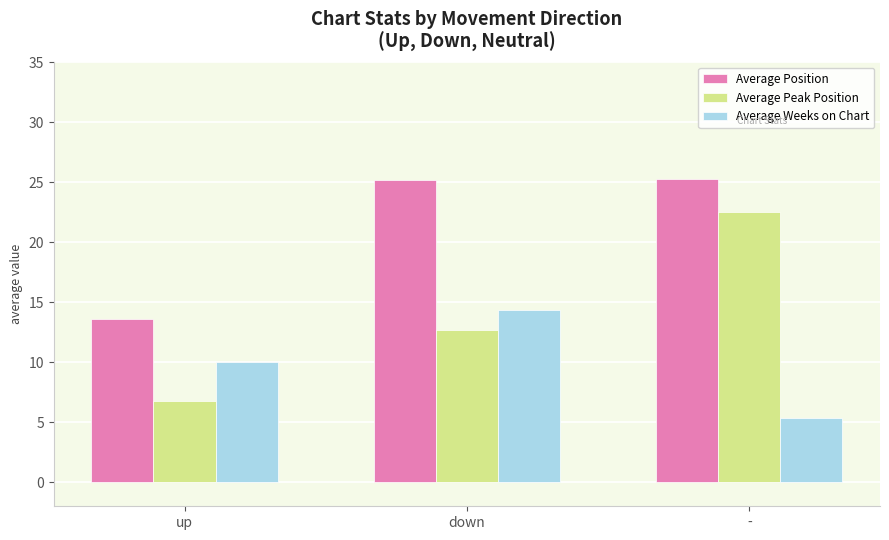

Which series has the largest total across all categories?

Average Position